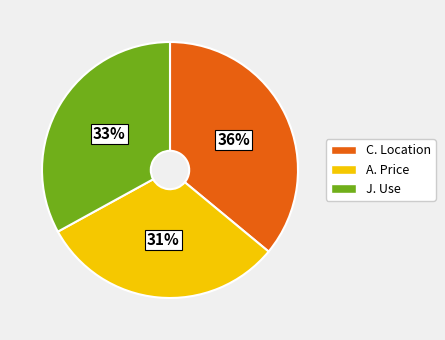

Approximately how many times larger is the value at A. Price compared to C. Location?

0.9